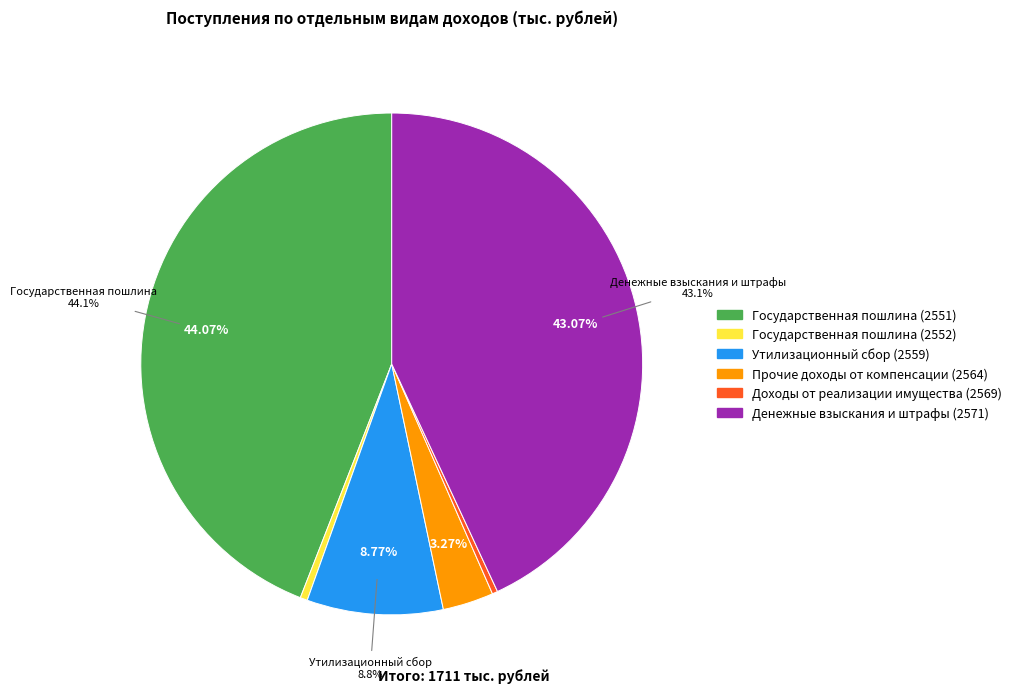

True or false: Государственная пошлина (2551) accounts for 30% of the total.

False